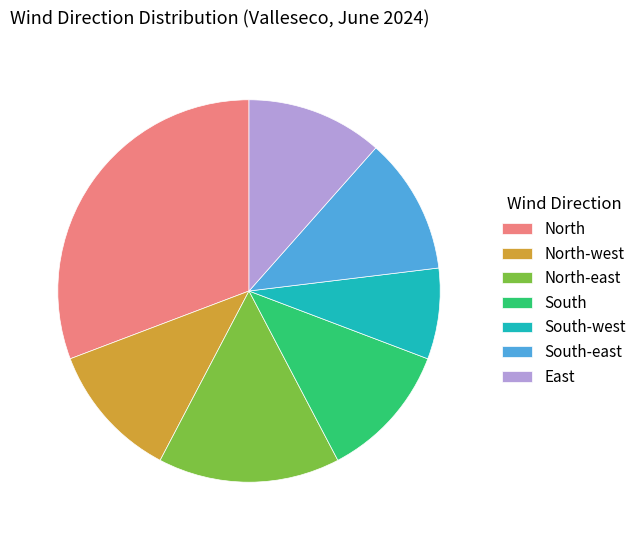

True or false: North accounts for 16% of the total.

False